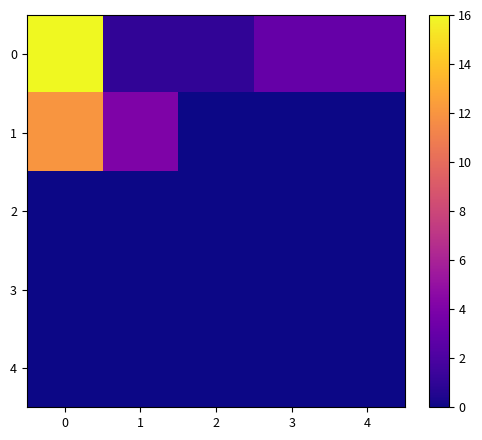

Which label corresponds to the smallest value in the chart?

2